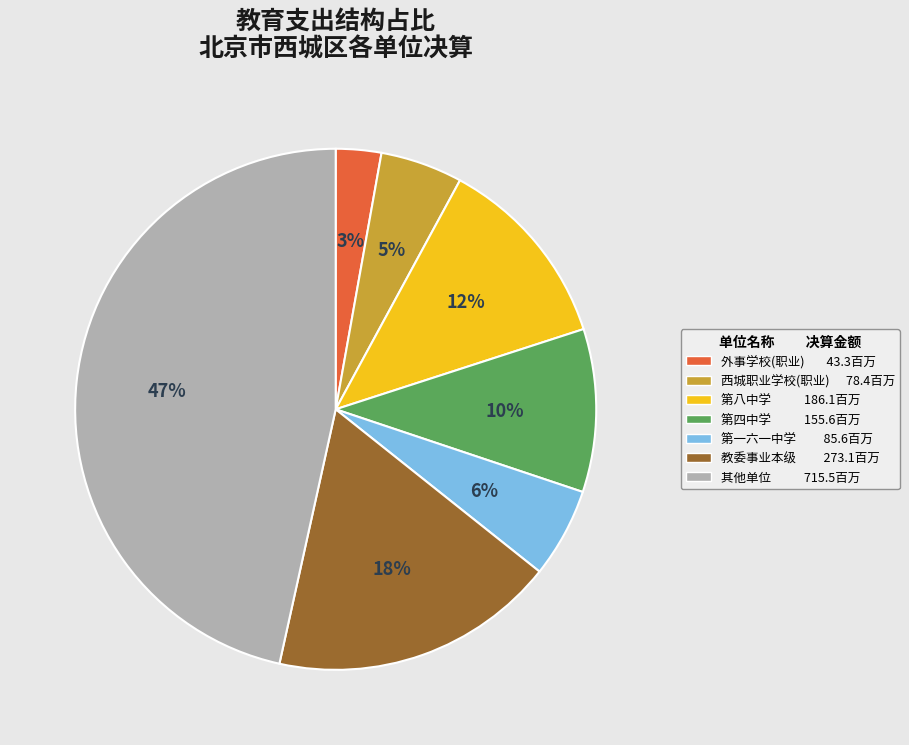

Do 教委事业本级 273.1百万 and 西城职业学校(职业) 78.4百万 together represent more than half of the pie?

No